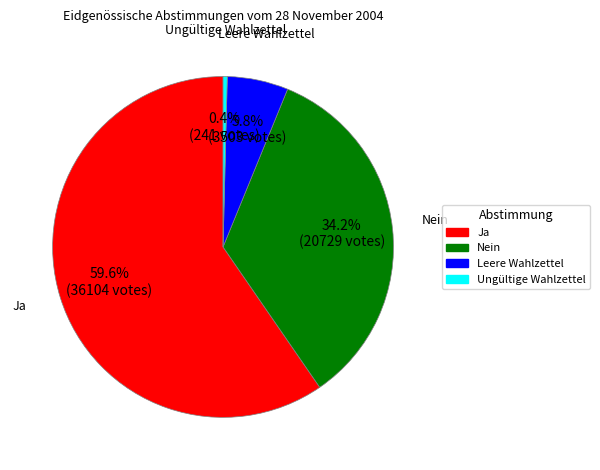

Does Ja account for over 50% of the chart?

Yes